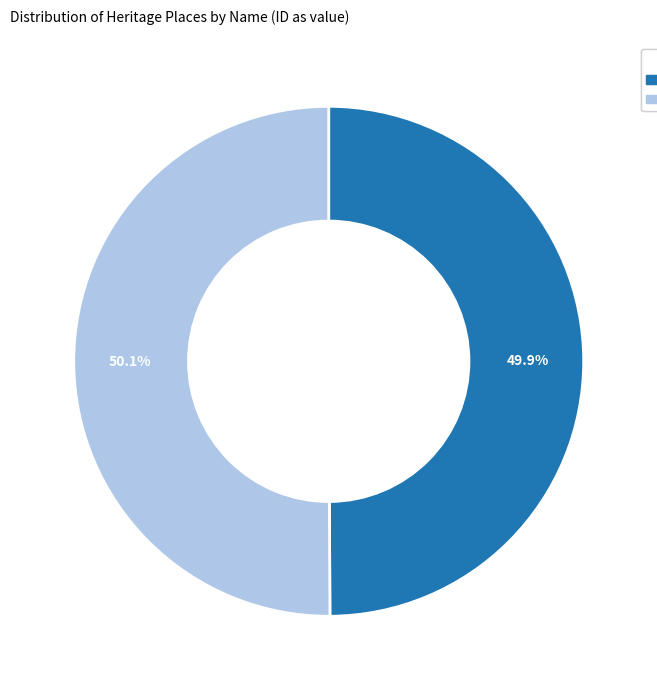

Combined, what portion of the pie is NATIONAL BANK OF AUSTRALASIA (FORMER) and BALLARAT SAVINGS BANK (FORMER)?

100.0%